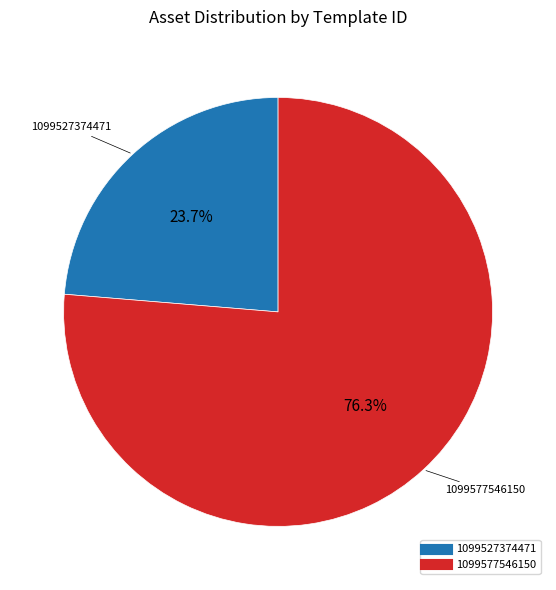

True or false: 1099527374471 accounts for 34% of the total.

False